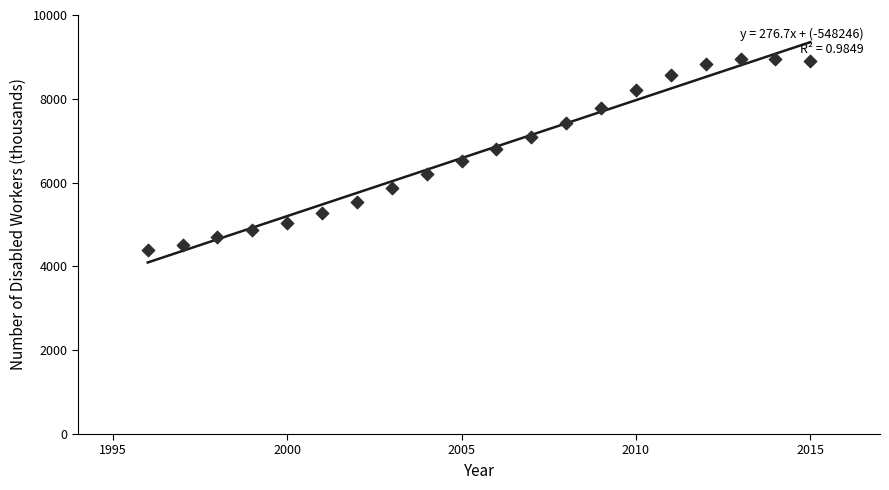

What is the range of X values (max minus min)?

19